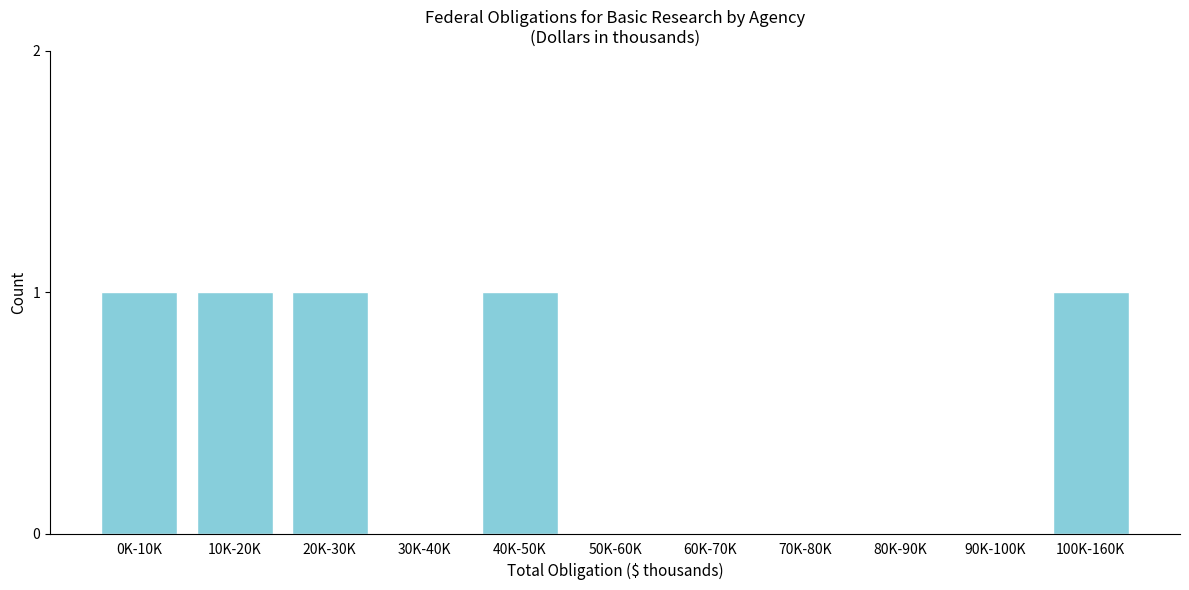

Reading left to right, extract all data points from this chart.

0K-10K=1	10K-20K=1	20K-30K=1	30K-40K=0	40K-50K=1	50K-60K=0	60K-70K=0	70K-80K=0	80K-90K=0	90K-100K=0	100K-160K=1